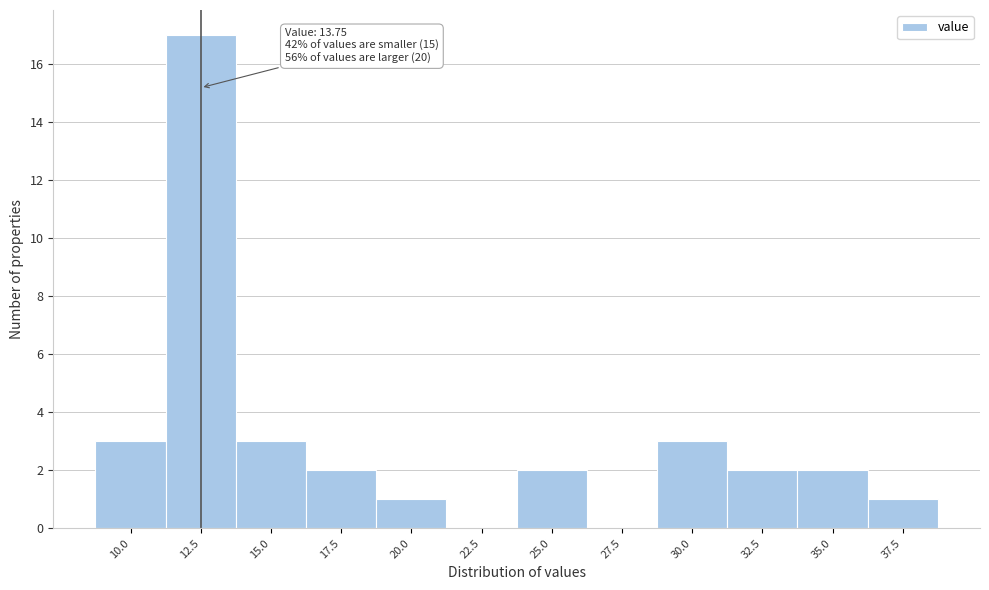

Reading right to left, what are all the values shown in this chart?

37.5=1	35.0=2	32.5=2	30.0=3	27.5=0	25.0=2	22.5=0	20.0=1	17.5=2	15.0=3	12.5=17	10.0=3